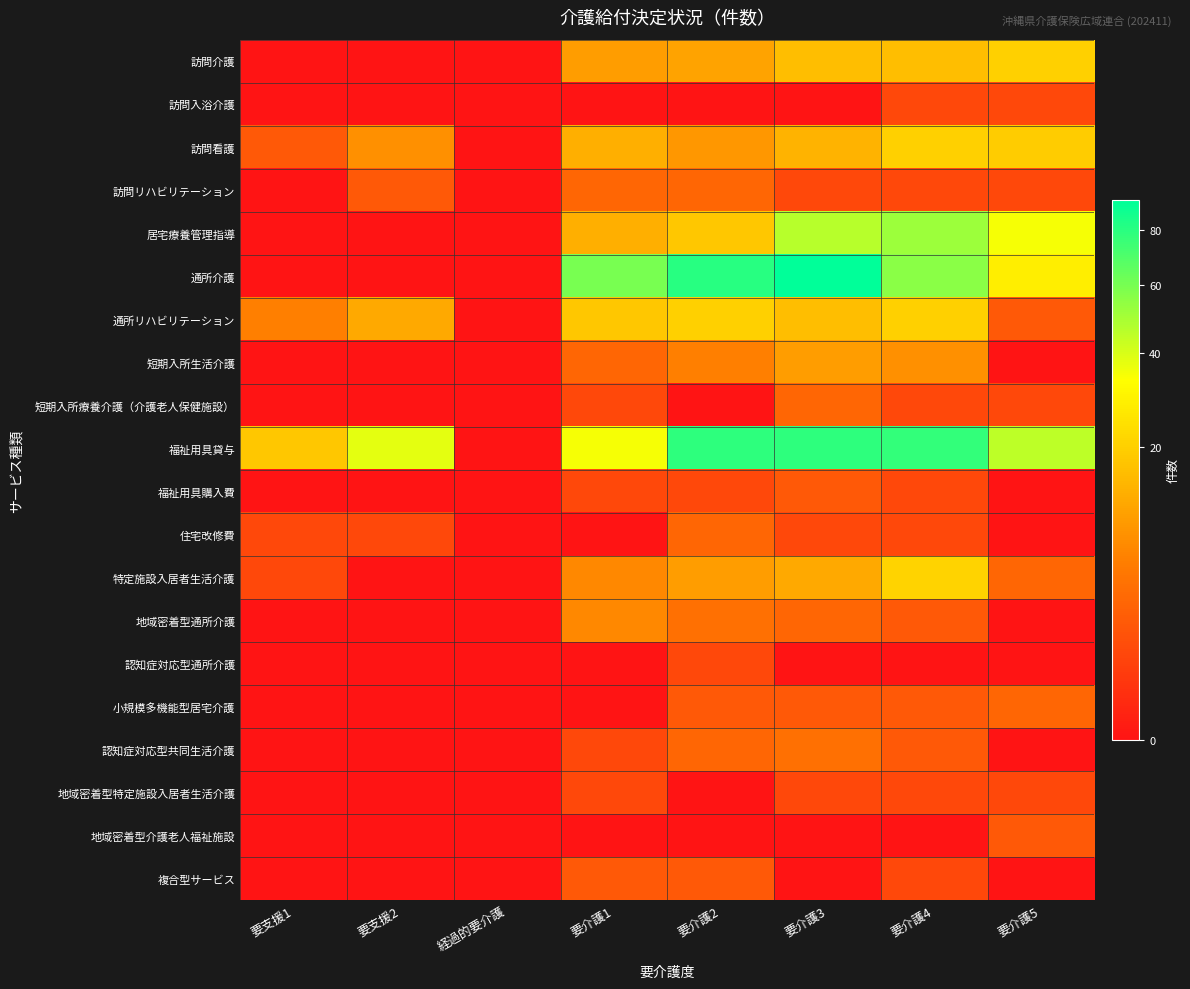

Reading right to left, extract all data points from this chart.

訪問介護: 要介護5=20	要介護4=16	要介護3=16	要介護2=11	要介護1=10	経過的要介護=0	要支援2=0	要支援1=0
訪問入浴介護: 要介護5=1	要介護4=1	要介護3=0	要介護2=0	要介護1=0	経過的要介護=0	要支援2=0	要支援1=0
訪問看護: 要介護5=19	要介護4=20	要介護3=14	要介護2=9	要介護1=13	経過的要介護=0	要支援2=8	要支援1=2
訪問リハビリテーション: 要介護5=1	要介護4=1	要介護3=1	要介護2=3	要介護1=3	経過的要介護=0	要支援2=2	要支援1=0
居宅療養管理指導: 要介護5=35	要介護4=52	要介護3=46	要介護2=18	要介護1=13	経過的要介護=0	要支援2=0	要支援1=0
通所介護: 要介護5=28	要介護4=56	要介護3=92	要介護2=80	要介護1=60	経過的要介護=0	要支援2=0	要支援1=0
通所リハビリテーション: 要介護5=2	要介護4=20	要介護3=16	要介護2=20	要介護1=18	経過的要介護=0	要支援2=12	要支援1=6
短期入所生活介護: 要介護5=0	要介護4=8	要介護3=10	要介護2=6	要介護1=3	経過的要介護=0	要支援2=0	要支援1=0
短期入所療養介護（介護老人保健施設）: 要介護5=1	要介護4=1	要介護3=3	要介護2=0	要介護1=1	経過的要介護=0	要支援2=0	要支援1=0
福祉用具貸与: 要介護5=45	要介護4=77	要介護3=79	要介護2=79	要介護1=35	経過的要介護=0	要支援2=38	要支援1=18
福祉用具購入費: 要介護5=0	要介護4=1	要介護3=2	要介護2=1	要介護1=1	経過的要介護=0	要支援2=0	要支援1=0
住宅改修費: 要介護5=0	要介護4=1	要介護3=1	要介護2=3	要介護1=0	経過的要介護=0	要支援2=1	要支援1=1
特定施設入居者生活介護: 要介護5=3	要介護4=21	要介護3=12	要介護2=10	要介護1=7	経過的要介護=0	要支援2=0	要支援1=1
地域密着型通所介護: 要介護5=0	要介護4=2	要介護3=3	要介護2=4	要介護1=7	経過的要介護=0	要支援2=0	要支援1=0
認知症対応型通所介護: 要介護5=0	要介護4=0	要介護3=0	要介護2=1	要介護1=0	経過的要介護=0	要支援2=0	要支援1=0
小規模多機能型居宅介護: 要介護5=3	要介護4=2	要介護3=2	要介護2=2	要介護1=0	経過的要介護=0	要支援2=0	要支援1=0
認知症対応型共同生活介護: 要介護5=0	要介護4=2	要介護3=4	要介護2=3	要介護1=1	経過的要介護=0	要支援2=0	要支援1=0
地域密着型特定施設入居者生活介護: 要介護5=1	要介護4=1	要介護3=1	要介護2=0	要介護1=1	経過的要介護=0	要支援2=0	要支援1=0
地域密着型介護老人福祉施設: 要介護5=2	要介護4=0	要介護3=0	要介護2=0	要介護1=0	経過的要介護=0	要支援2=0	要支援1=0
複合型サービス: 要介護5=0	要介護4=1	要介護3=0	要介護2=2	要介護1=2	経過的要介護=0	要支援2=0	要支援1=0